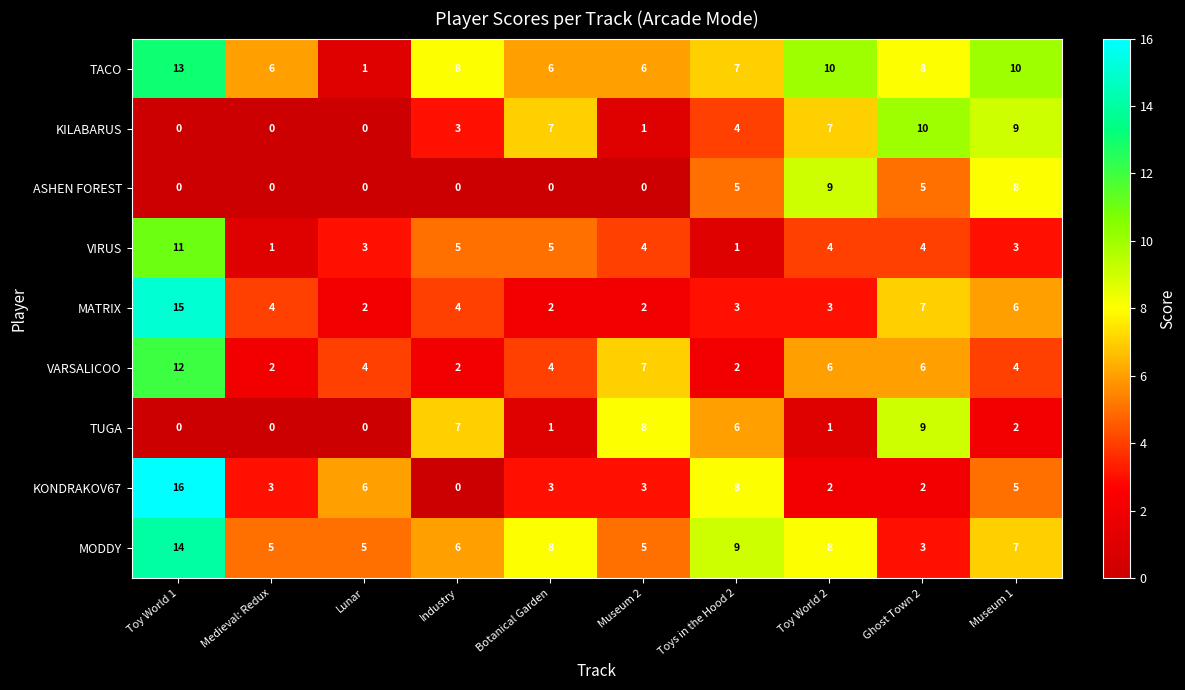

What is the average value of the MODDY series?

7